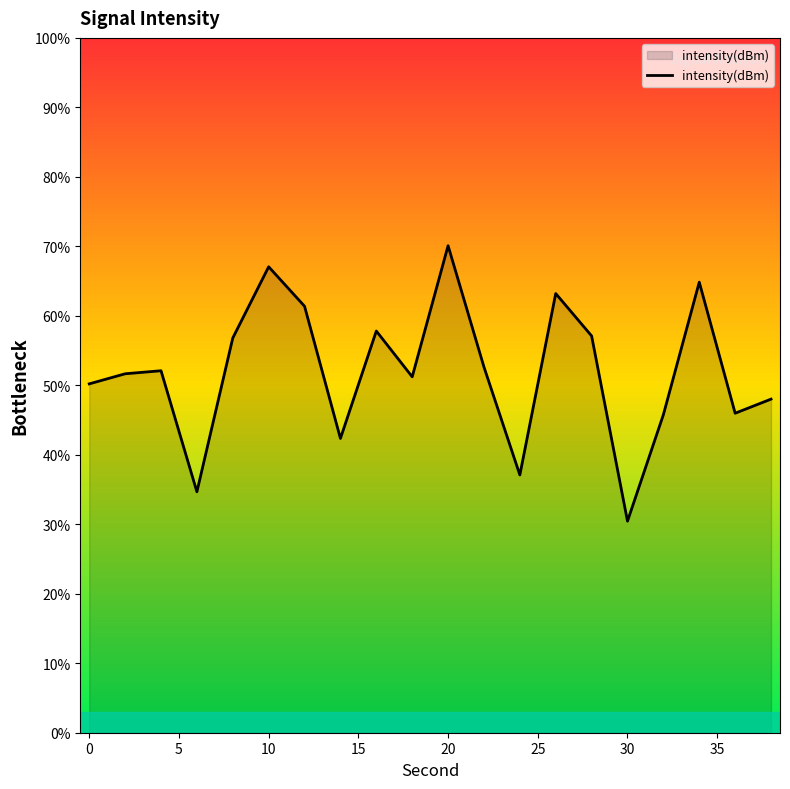

What is the smallest value displayed?

30.4